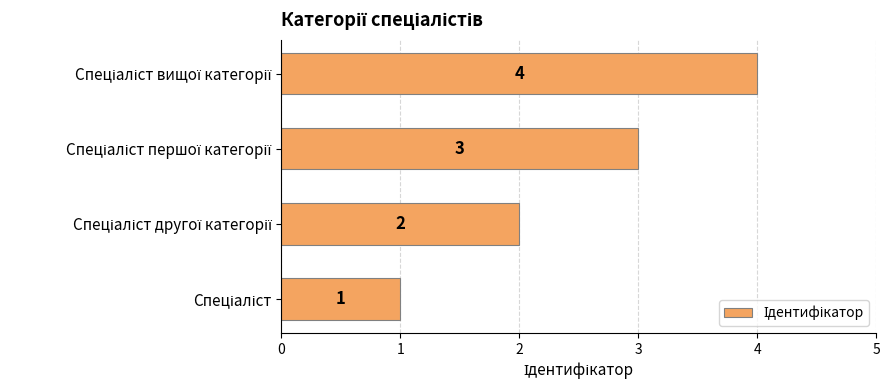

Count the values in the range 2 to 4.

3